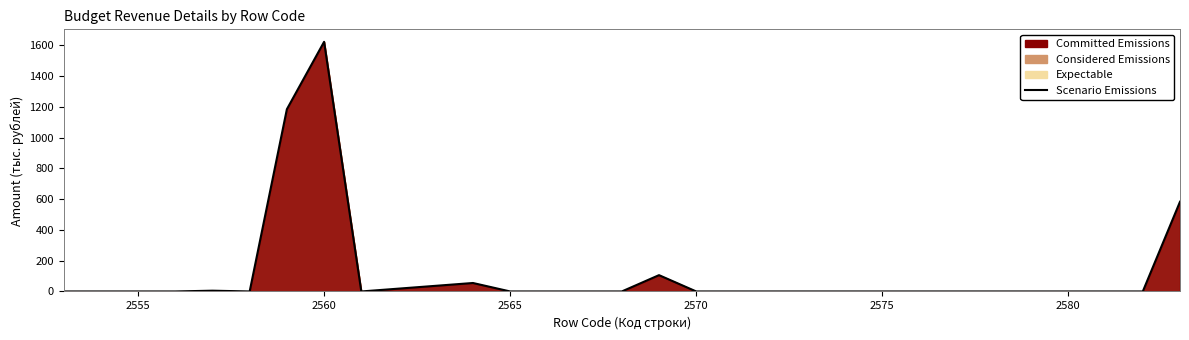

Reading left to right, what are all the values shown in this chart?

0	0	0	0	5	0	1184	1622	0	55	0	0	0	0	106	0	0	0	0	583